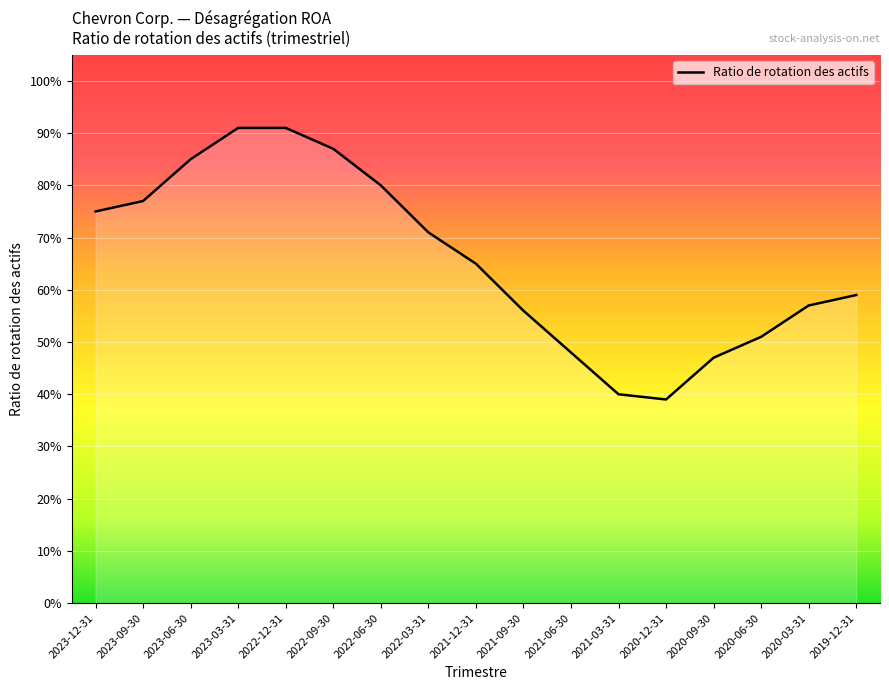

At which label is the value closest to 0?

2020-12-31